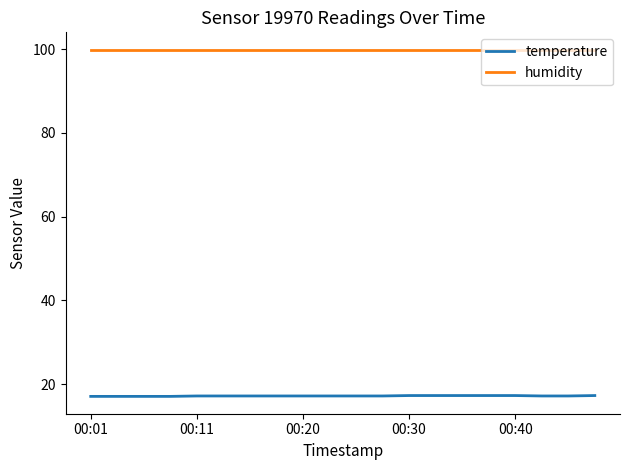

What is the lowest value of the humidity series?

99.9